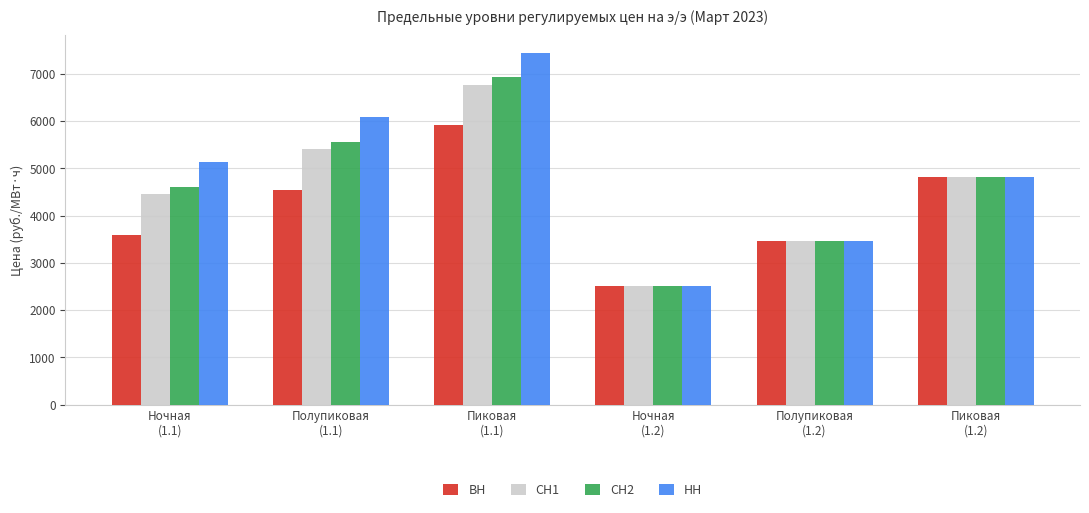

What is the label of the 3rd bar from the left?

Пиковая
(1.1)